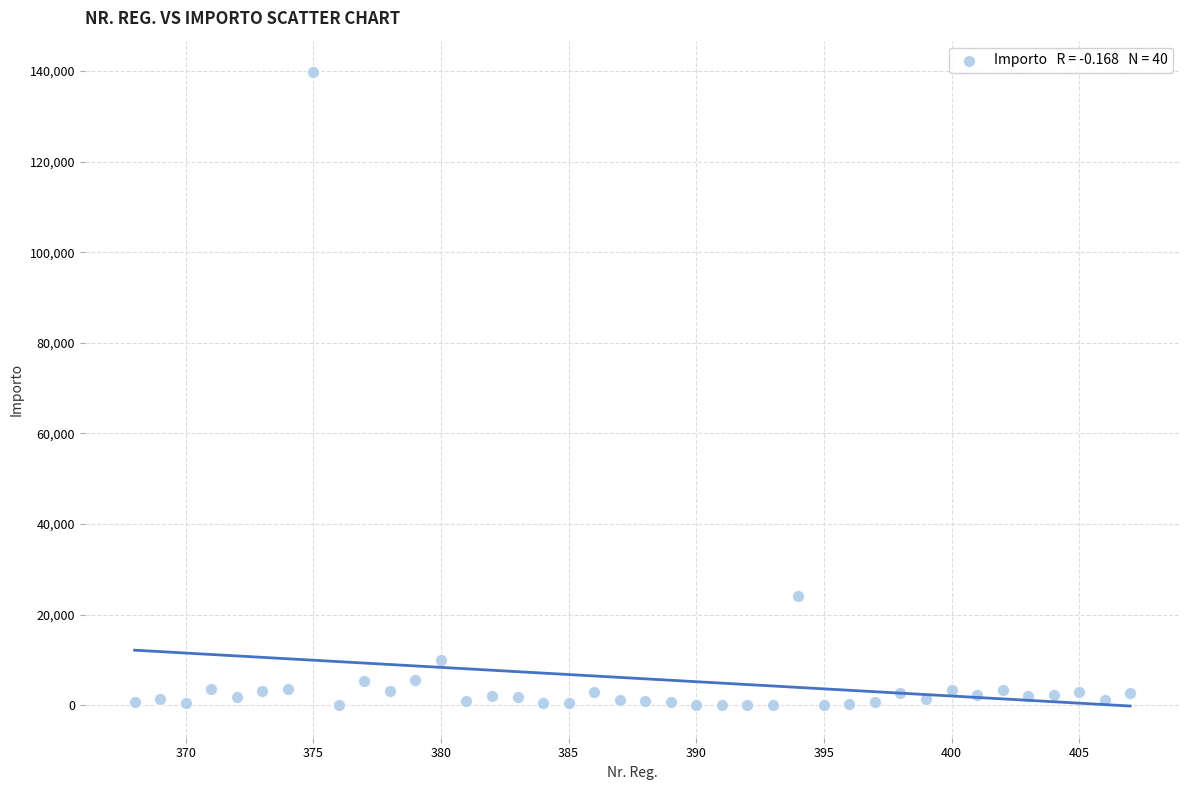

What Y value in the scatter plot is closest to 69856?

24107.9